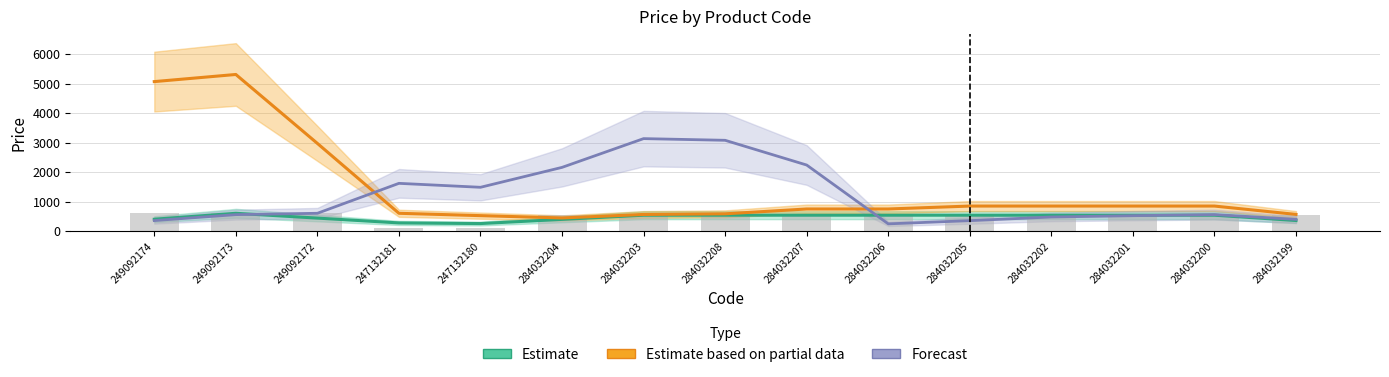

At which category is the sum across all series the highest?

249092173